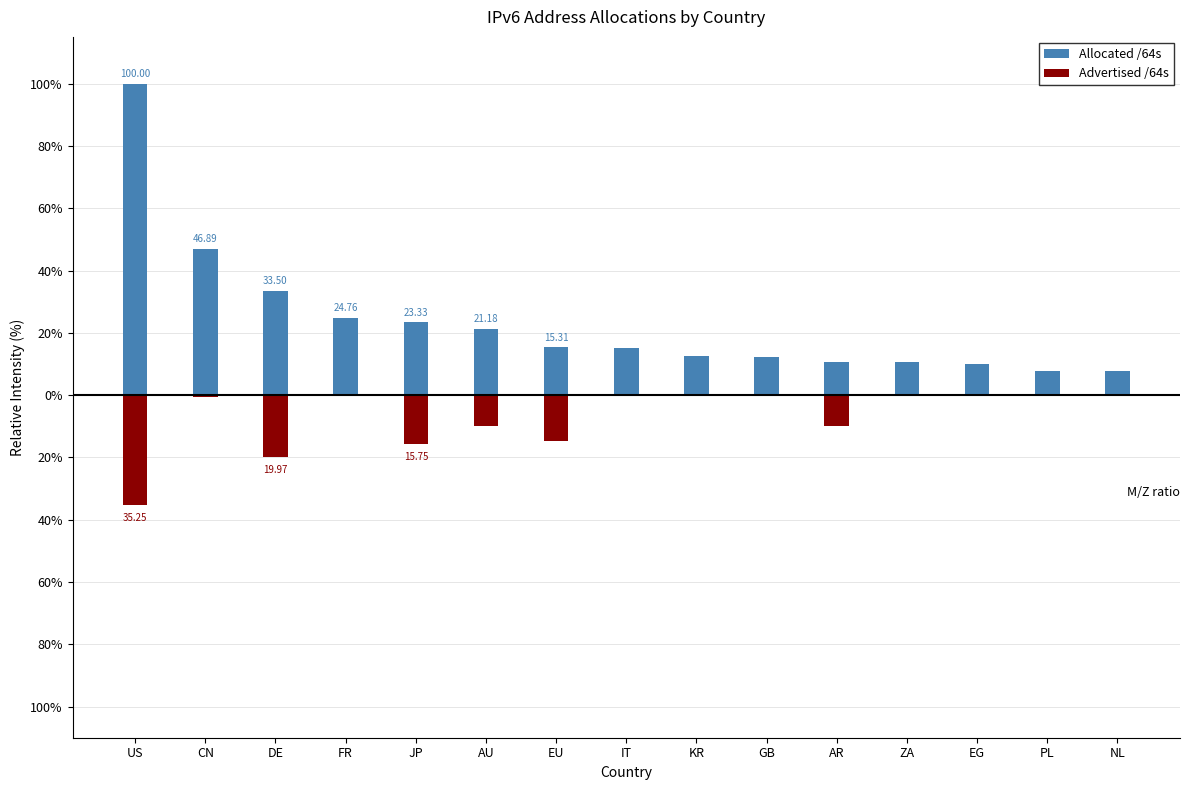

What position from the left is JP?

5